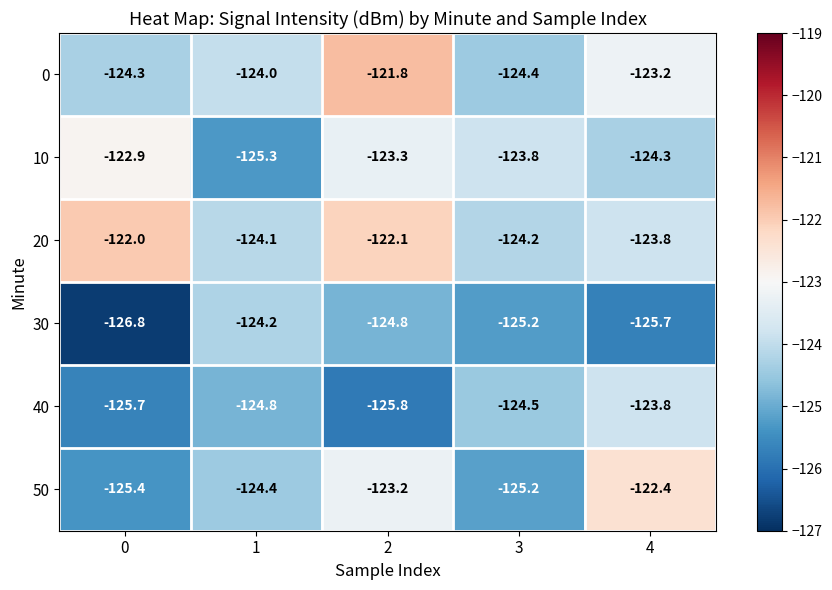

At how many categories does at least one series exceed -123?

3